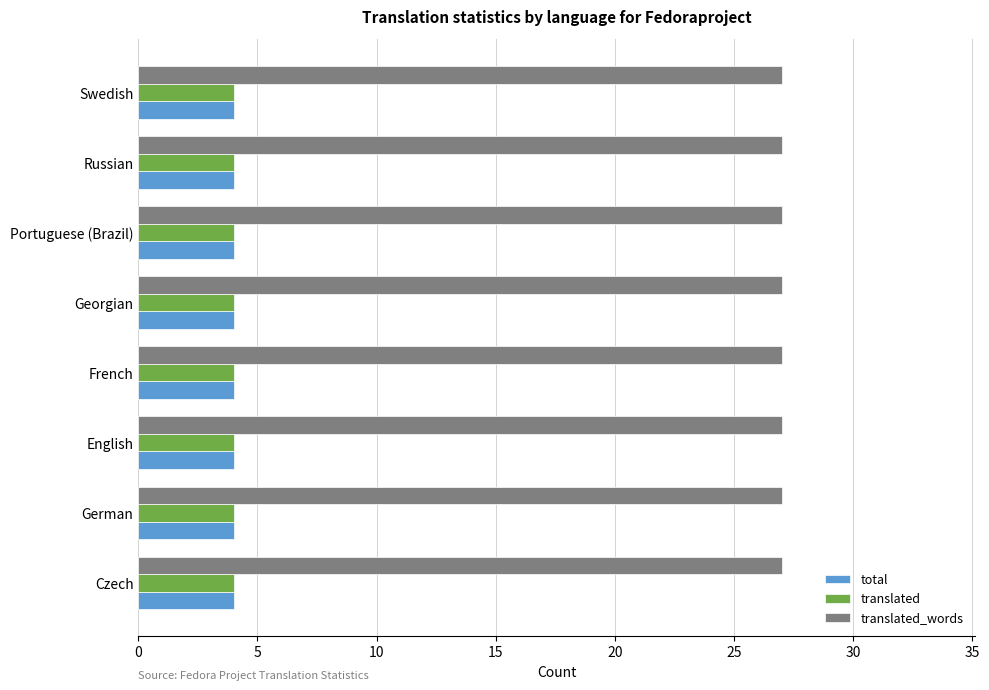

The translated series shows 2 at English. True or false?

False